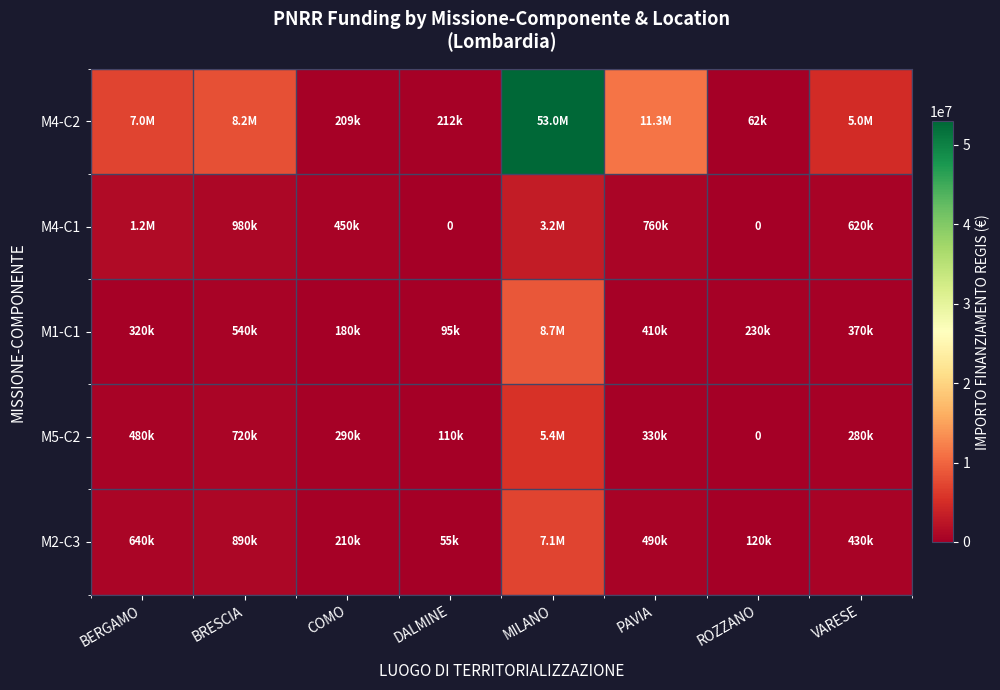

True or false: M5-C2 has a value of 7429838.6 at MILANO.

False